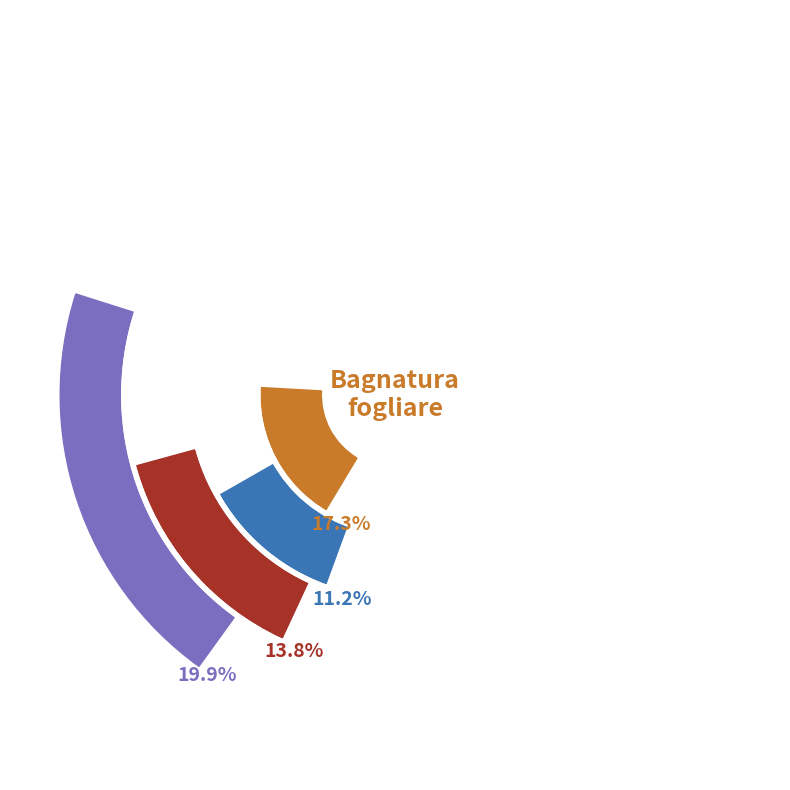

What percentage do 2024-04-17 and 2024-04-18 together represent?

28.4%